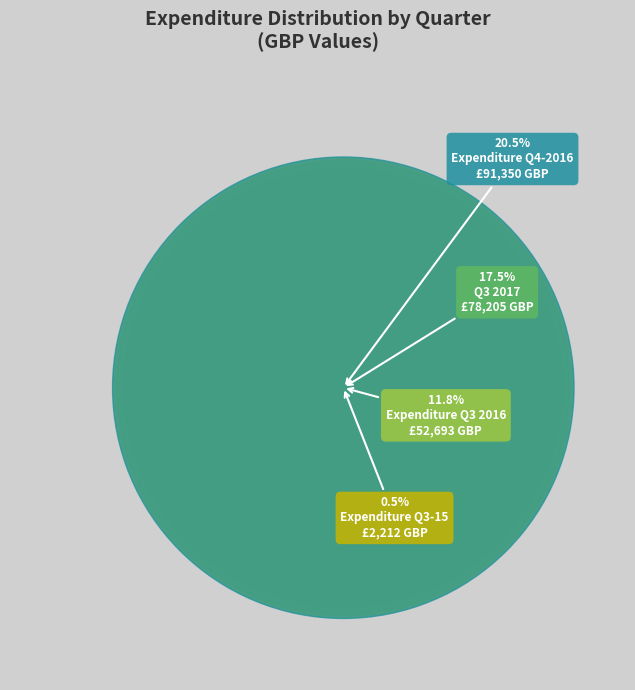

Is there a majority slice in this chart?

No